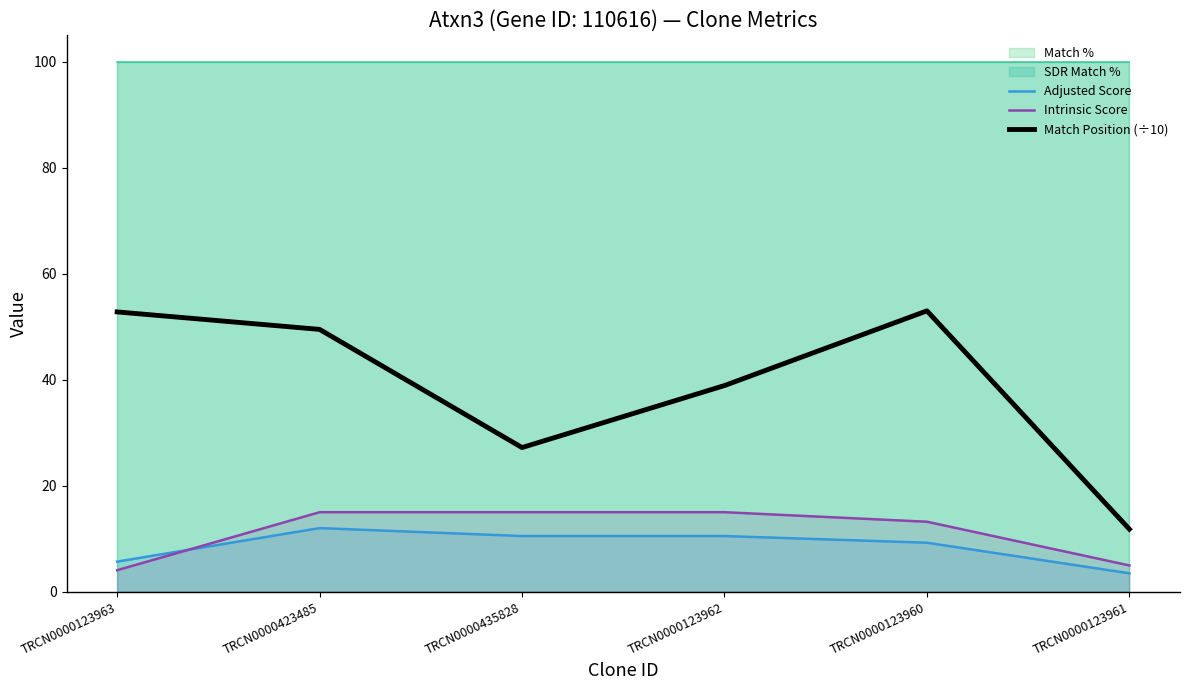

True or false: Intrinsic Score has a value of 23.3 at TRCN0000123960.

False